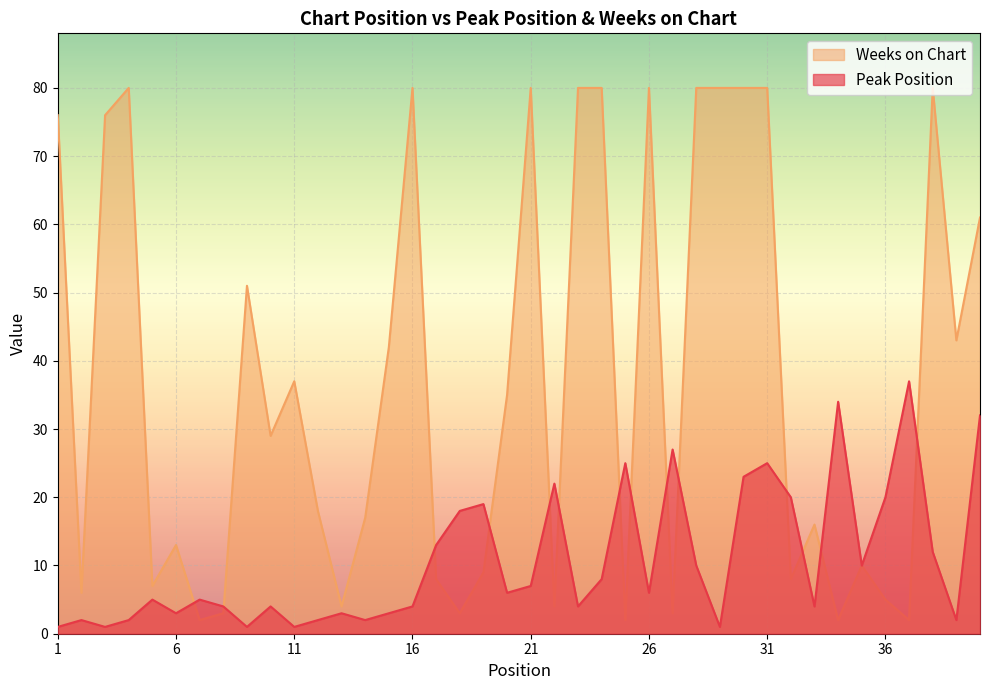

What are all the series names shown in the legend?

Weeks on Chart, Peak Position